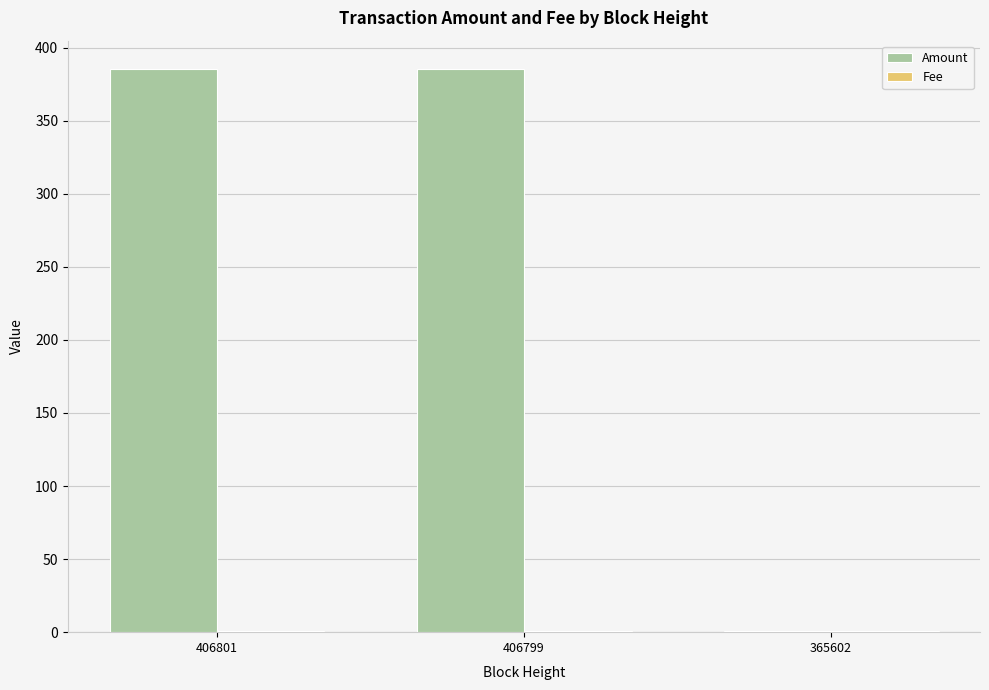

How many values in the Amount series exceed 385?

2